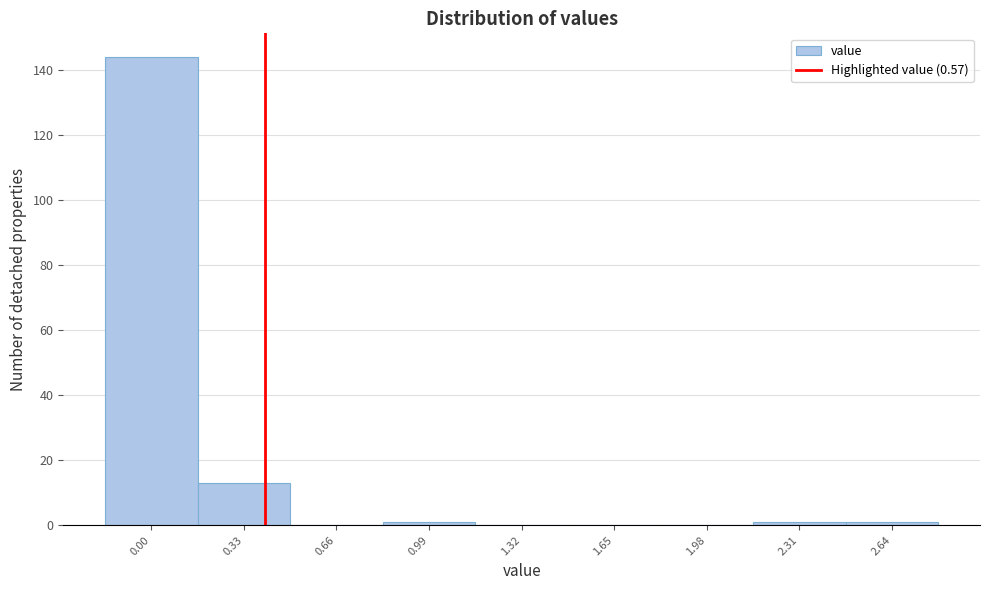

Reading right to left, transcribe all the data shown in this chart.

2.64=1	2.31=1	1.98=0	1.65=0	1.32=0	0.99=1	0.66=0	0.33=13	0.00=144